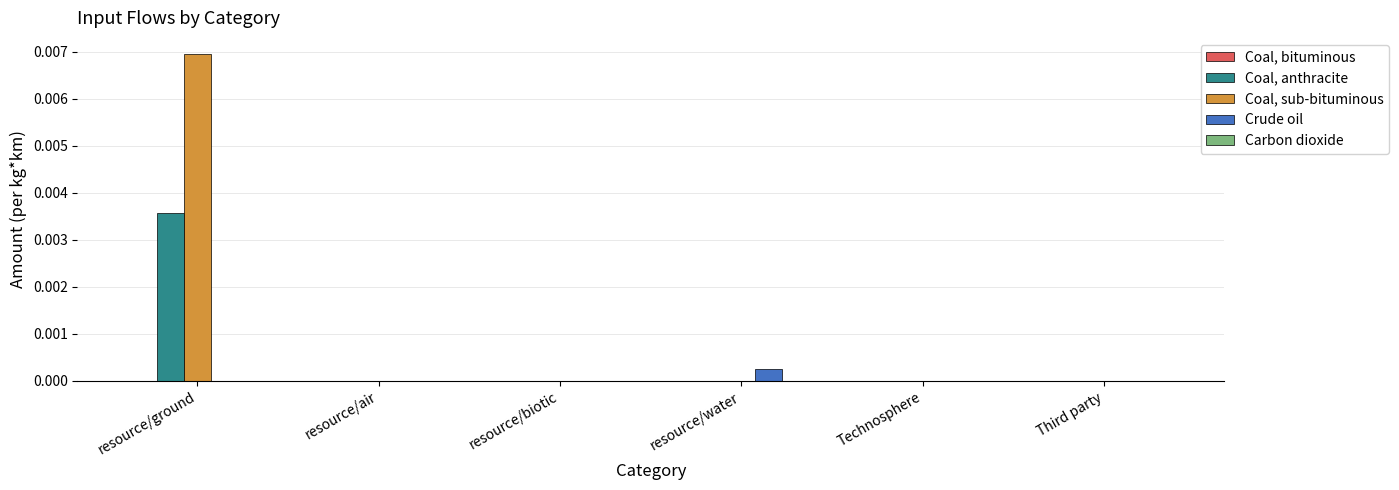

True or false: Crude oil has a value of 0.0 at Third party.

True